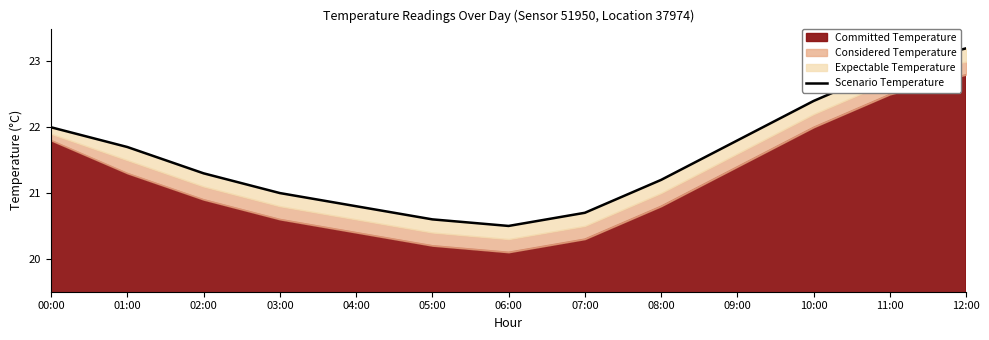

What is the difference between the values at 02:00 and 12:00?

1.9